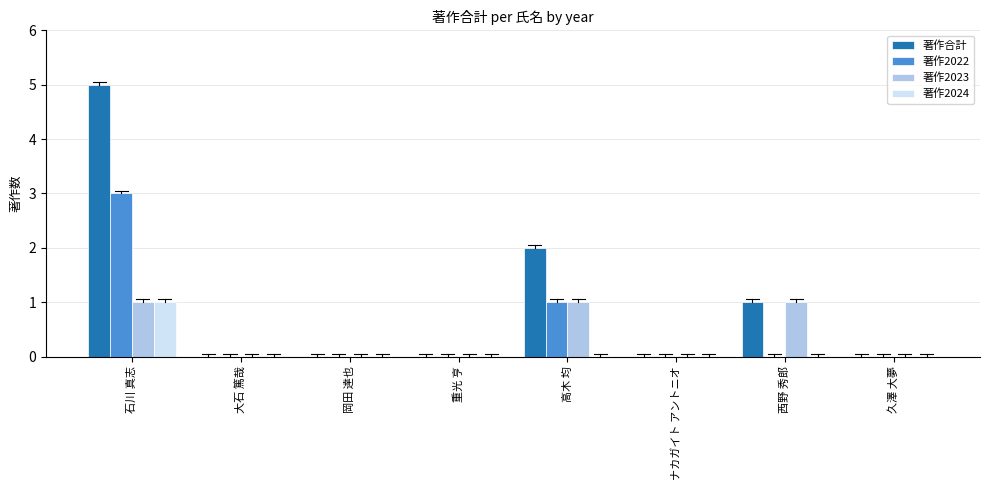

What is the greatest value displayed?

5